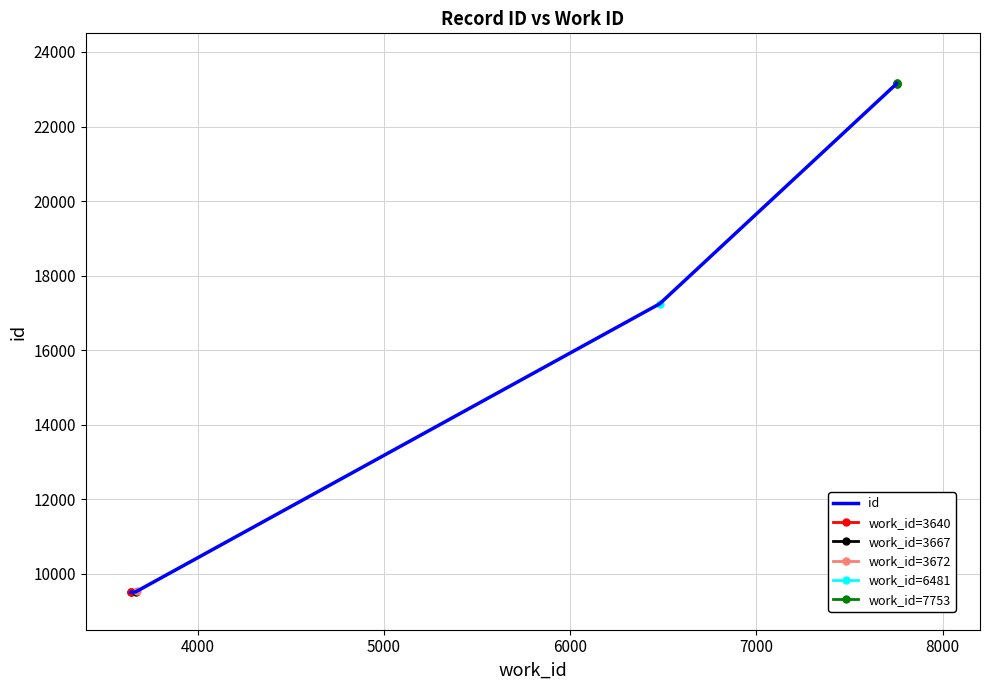

Which category has the lowest value across all series?

3640